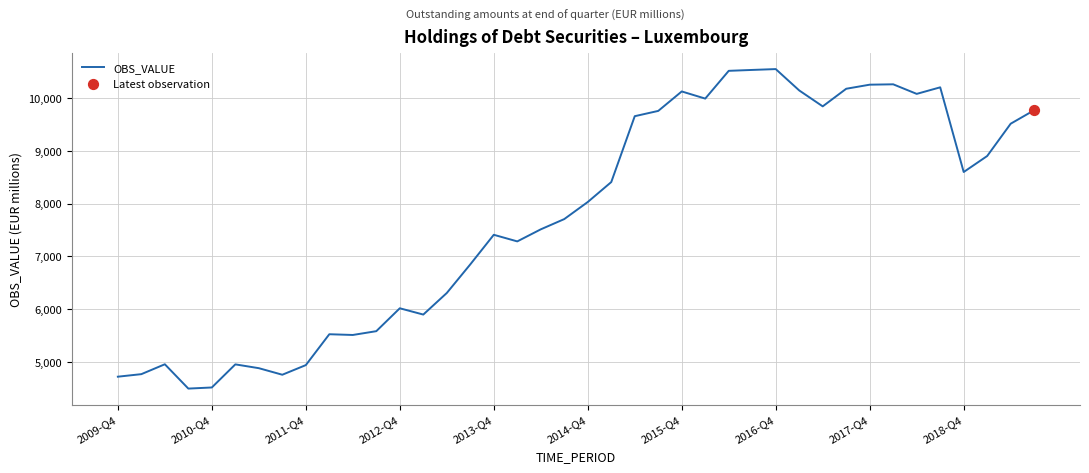

What is the maximum value shown in the chart?

10543